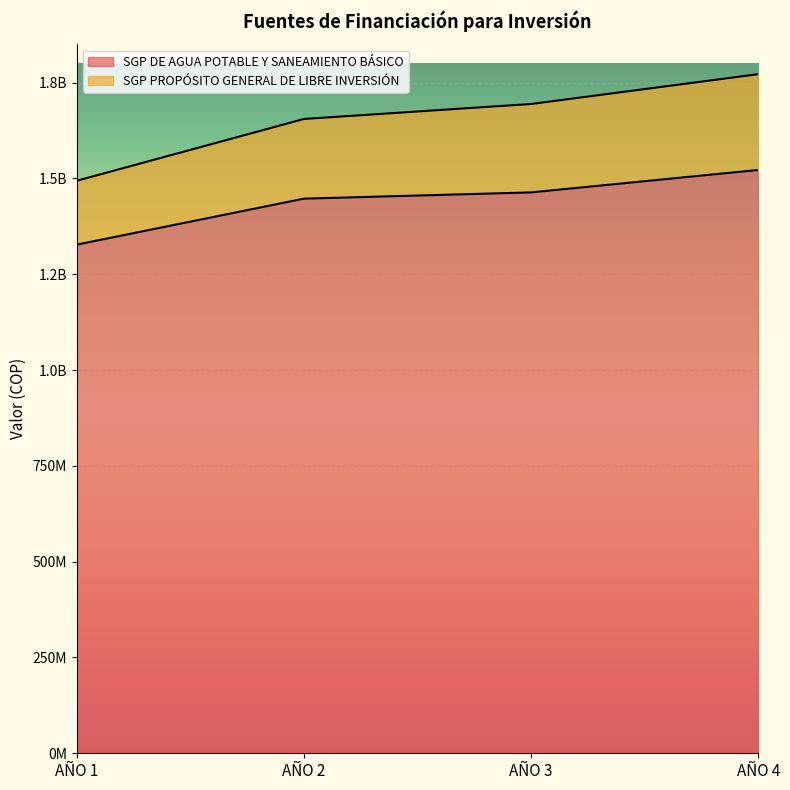

What is the value of the SGP PROPÓSITO GENERAL DE LIBRE INVERSIÓN point at the 3rd from the left?

1694391465.0